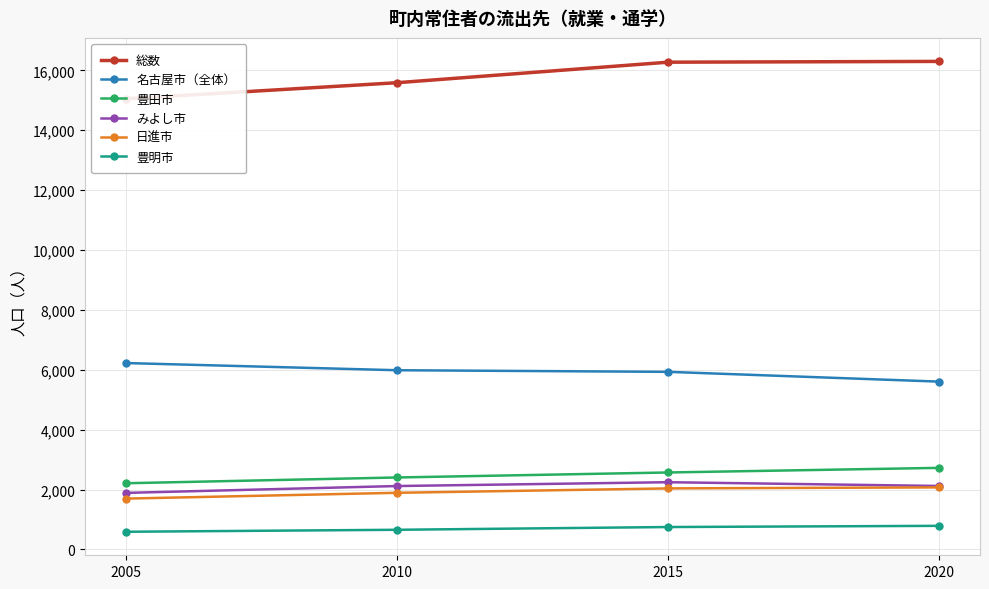

At which category does みよし市 reach its first local peak?

2015